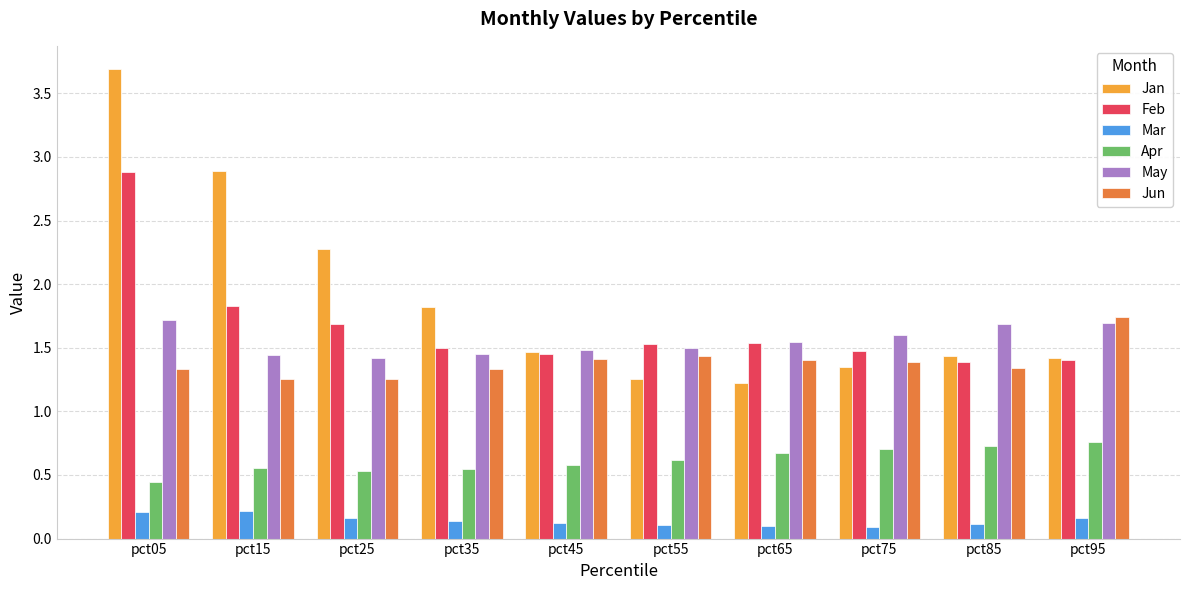

At which label does Jan reach its peak?

pct05